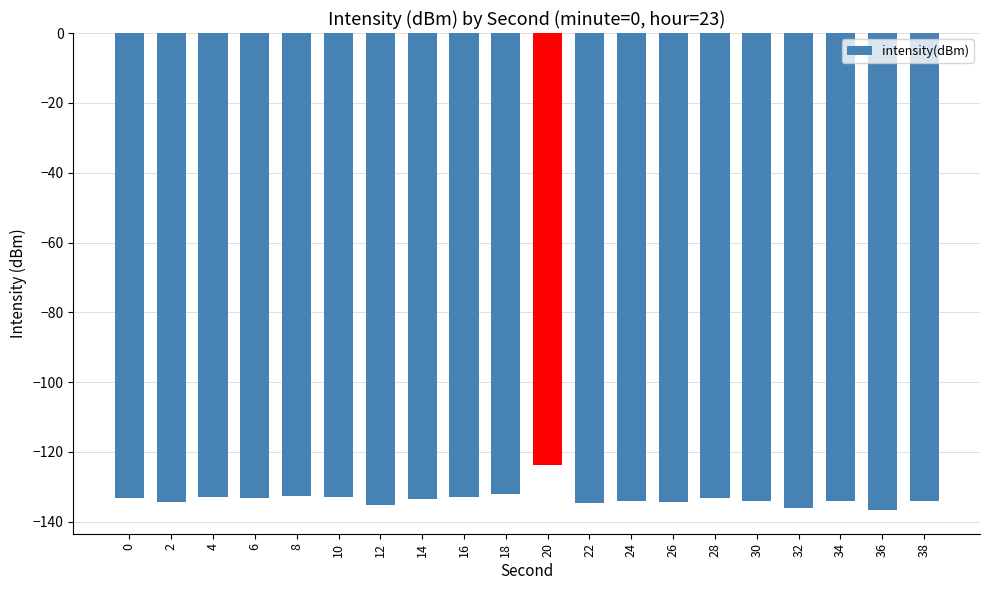

Read the value at 34.

-134.0